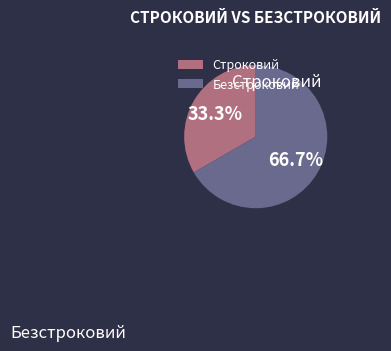

True or false: Безстроковий accounts for 74% of the total.

False